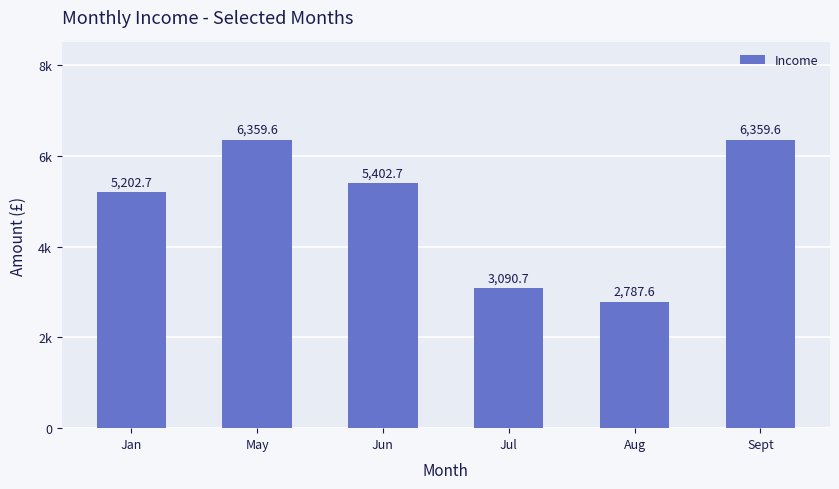

Does the chart contain any negative values?

No